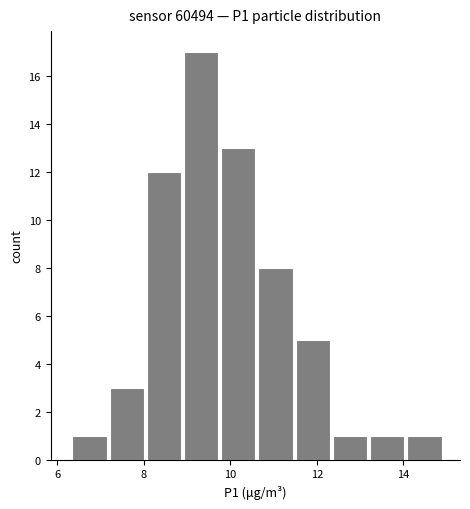

Reading left to right, list every bar in this chart as the range it spans on the x-axis followed by its height. Neither the bar edges nor the heights are printed on the chart, so give them approximately, as read against the axes.

6.4 to 7.2: 1
7.2 to 8.0: 3
8.0 to 9.0: 12
9.0 to 9.8: 17
9.8 to 10.6: 13
10.6 to 11.6: 8
11.6 to 12.4: 5
12.4 to 13.2: 1
13.2 to 14.0: 1
14.0 to 15.0: 1